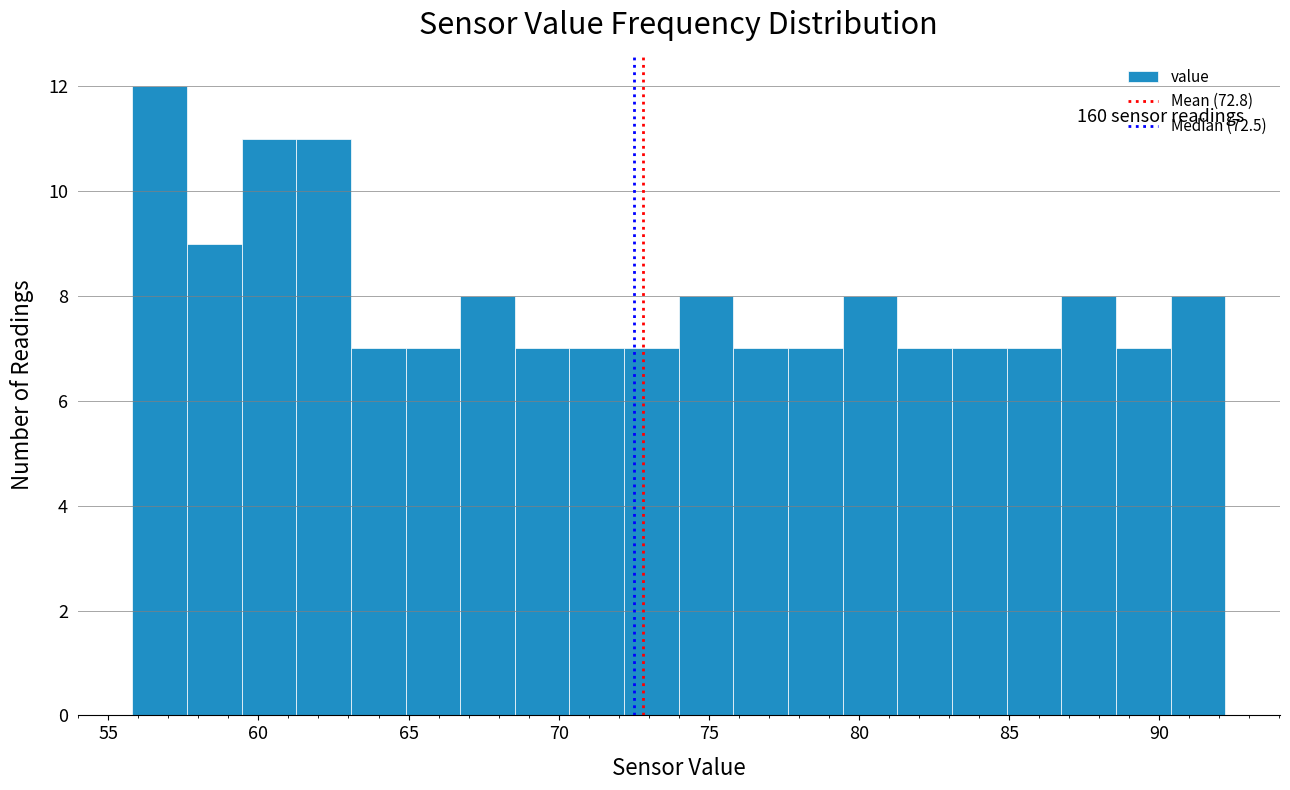

Read against the x-axis, roughly where is the centre of the tallest bar?

56.5